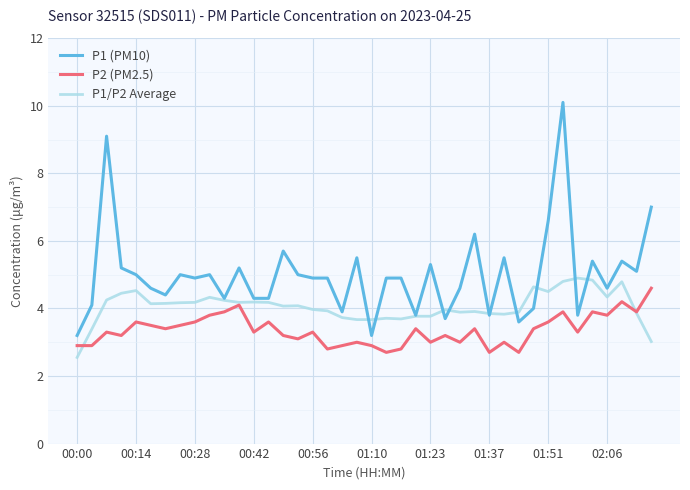

What are all the series names shown in the legend?

P1 (PM10), P2 (PM2.5), P1/P2 Average